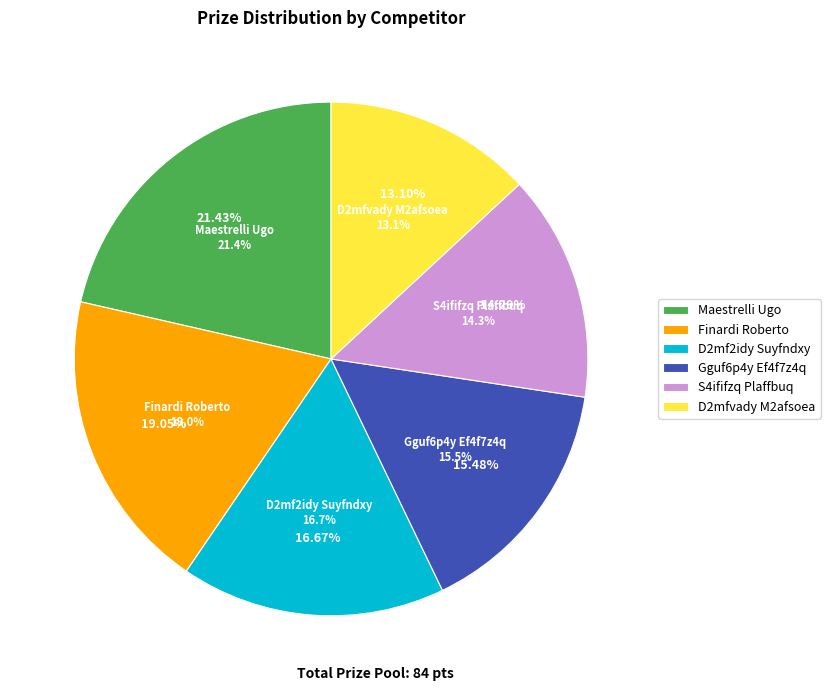

Which category has the smallest portion of the pie?

D2mfvady M2afsoea